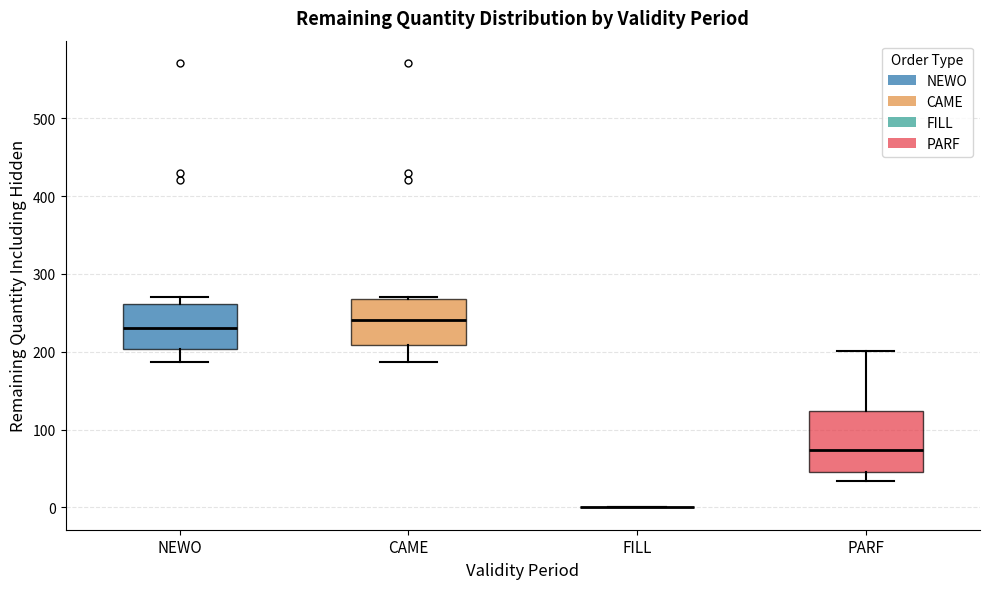

Reading left to right, transcribe this box plot: for each box, give where its median line is, the range the box spans, and where its two whiskers end, as read against the y-axis. The values are not printed on the chart, so give them approximately, as read against the axis.

NEWO: median 230, box 200 to 260, whiskers 190 to 270
CAME: median 240, box 210 to 270, whiskers 190 to 270
FILL: box collapsed to a line at 0, whiskers 0 to 0
PARF: median 70, box 50 to 120, whiskers 30 to 200